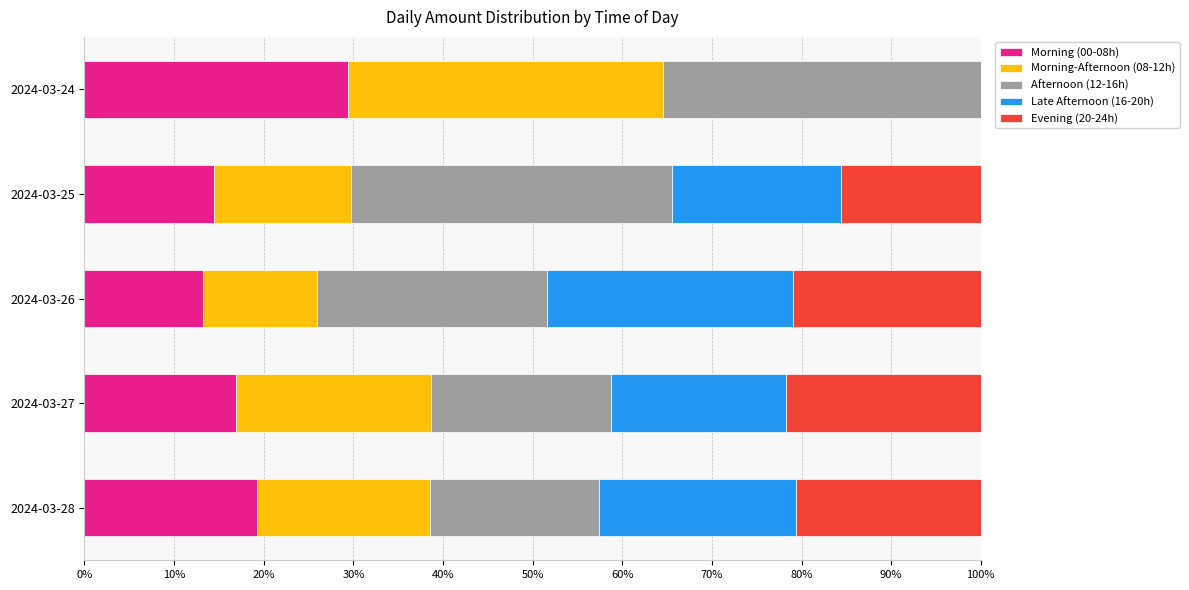

Is it true that Morning (00-08h) equals 16.9 at 2024-03-27?

True